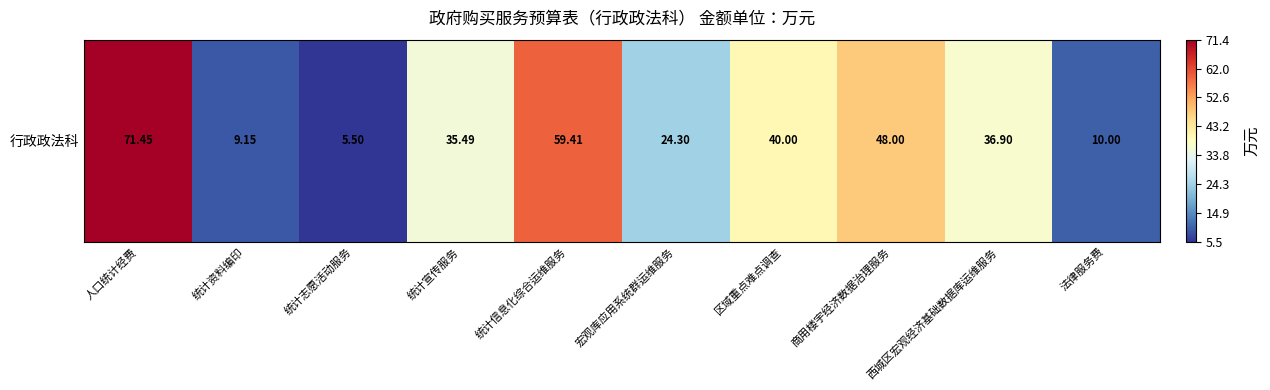

The value at 法律服务费 is 10.0. True or false?

True